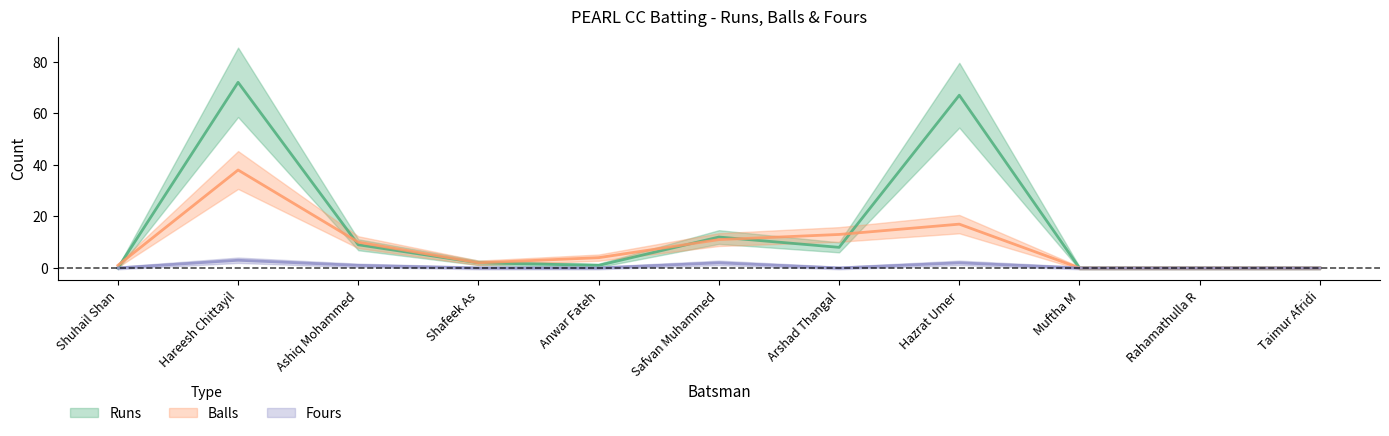

What is the maximum value for Runs?

72